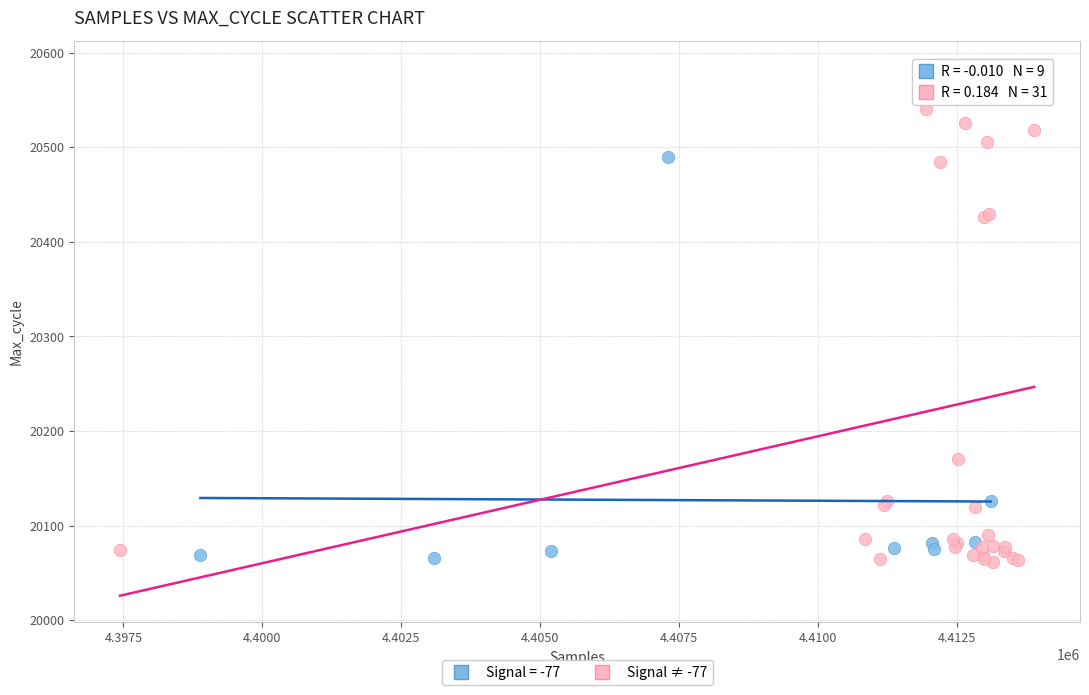

Which series has the largest Y range (max minus min)?

Signal ≠ -77